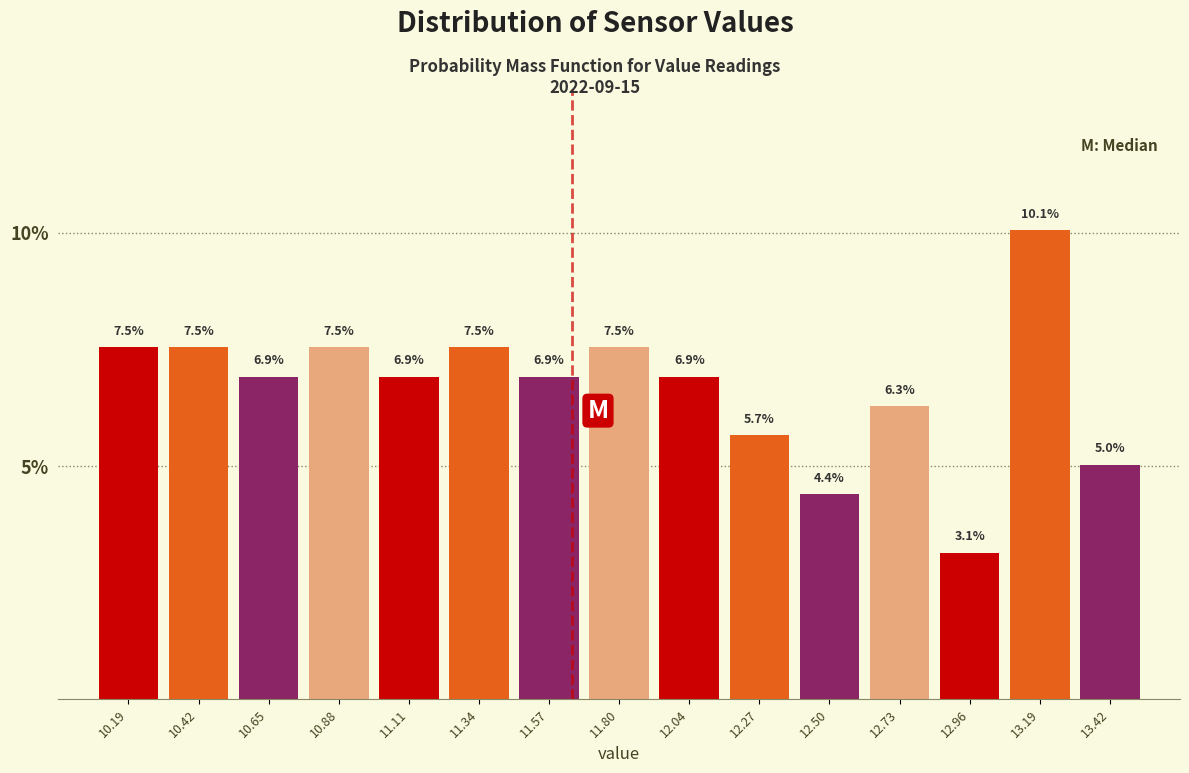

Which range on the x-axis has the tallest bar?

13.10 to 13.30